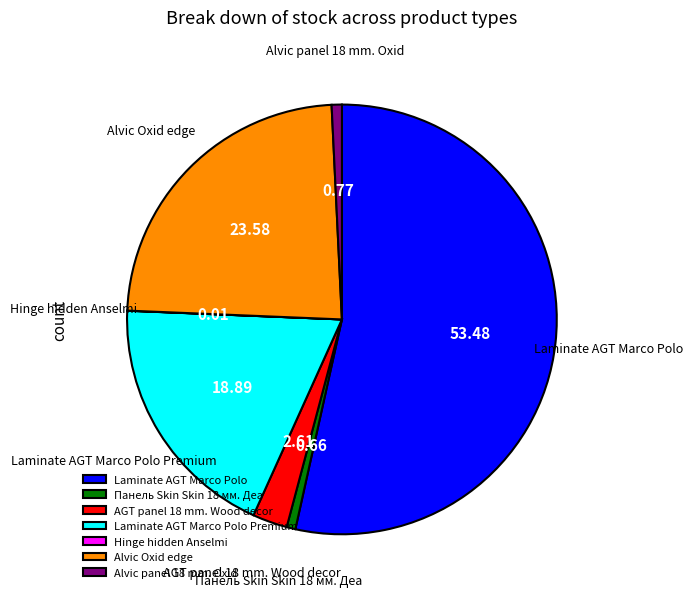

Is the sum of Laminate AGT Marco Polo Premium and Alvic panel 18 mm. Oxid greater than half?

No